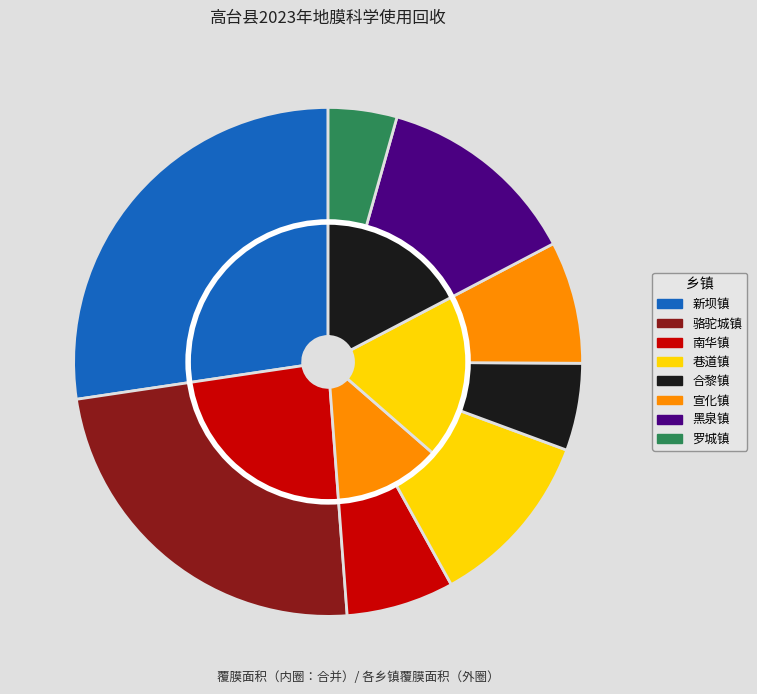

What percentage is the 黑泉镇 slice, to the nearest percent?

13%